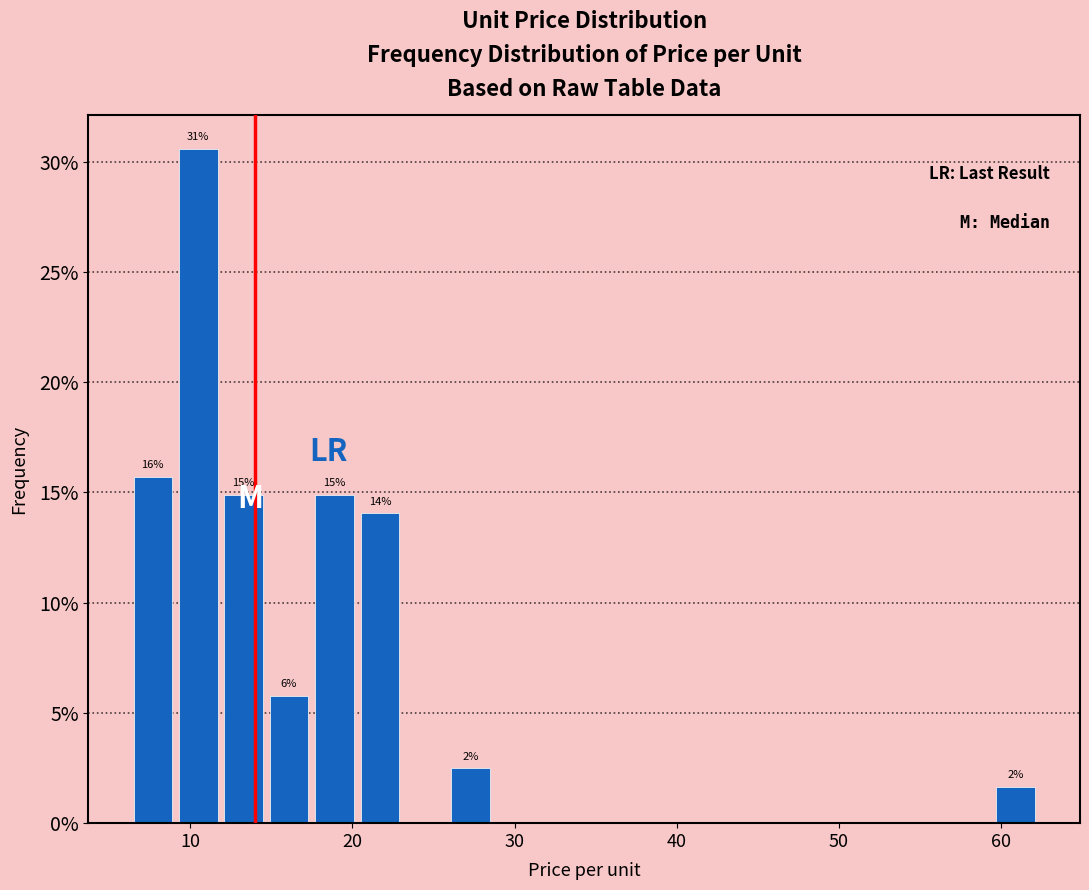

Read against the x-axis, roughly where is the centre of the tallest bar?

10